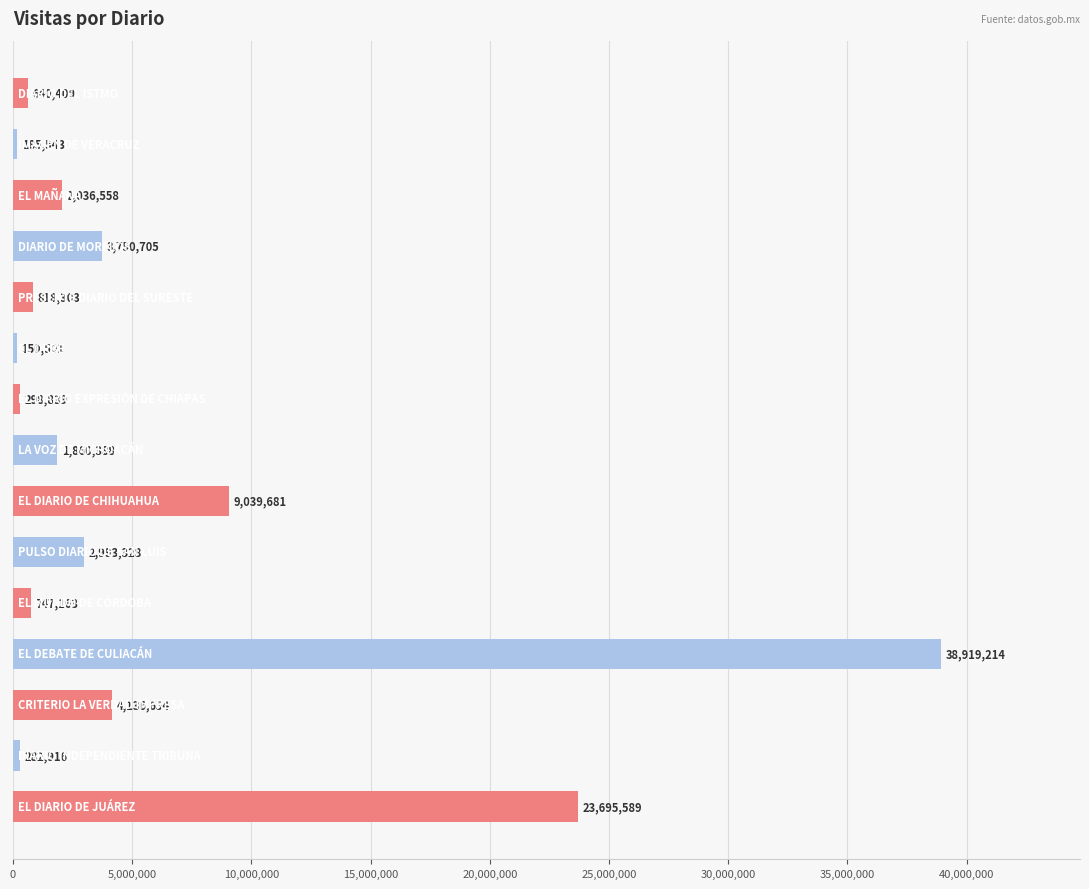

What is the difference between the second highest and minimum values?

23545088